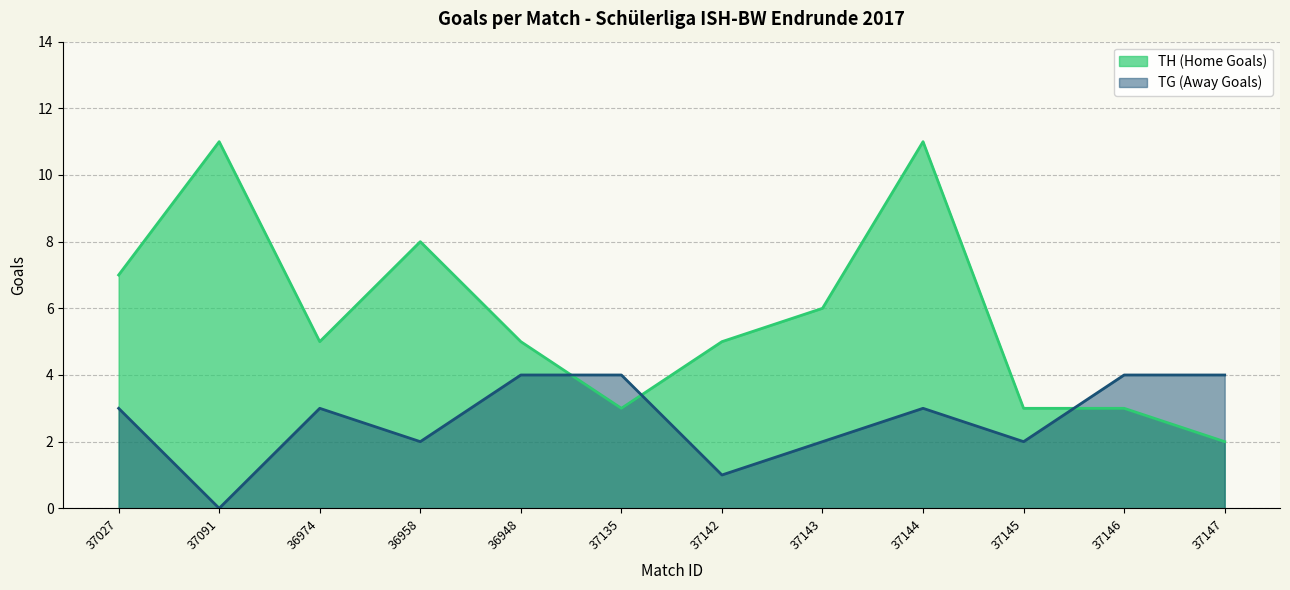

How many lines are shown in the chart?

2